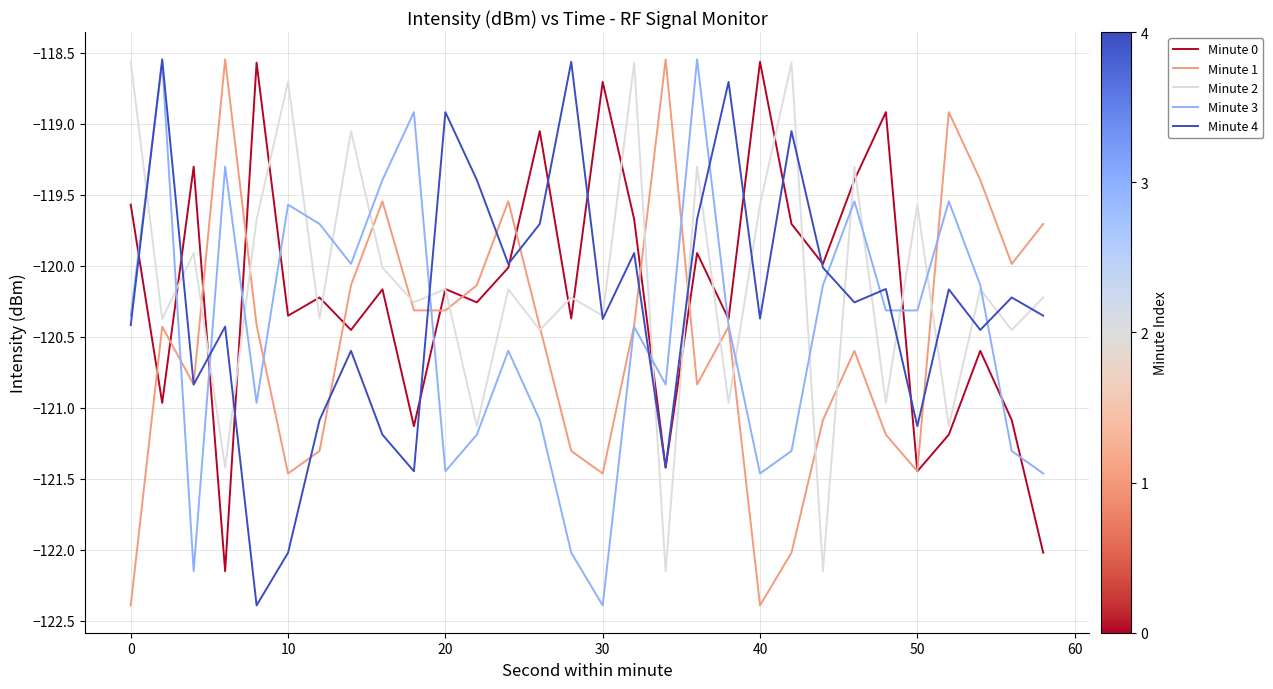

How many distinct data groups are displayed?

5